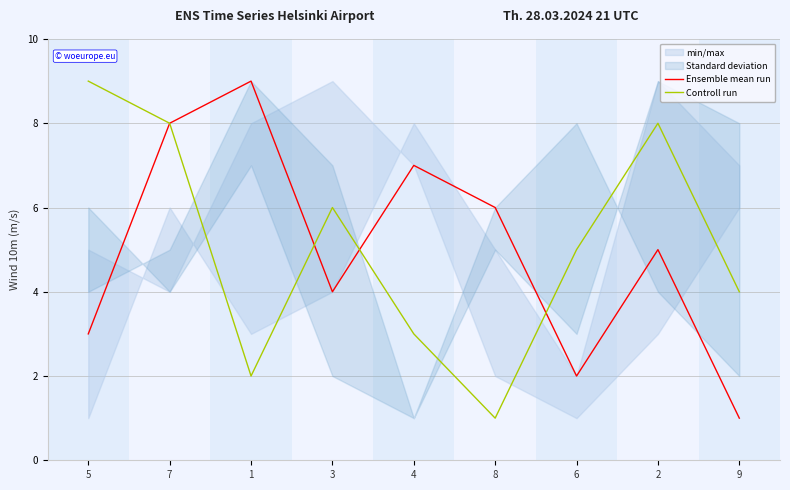

In Controll run, how many points are lower than both neighbors (excluding endpoints)?

2